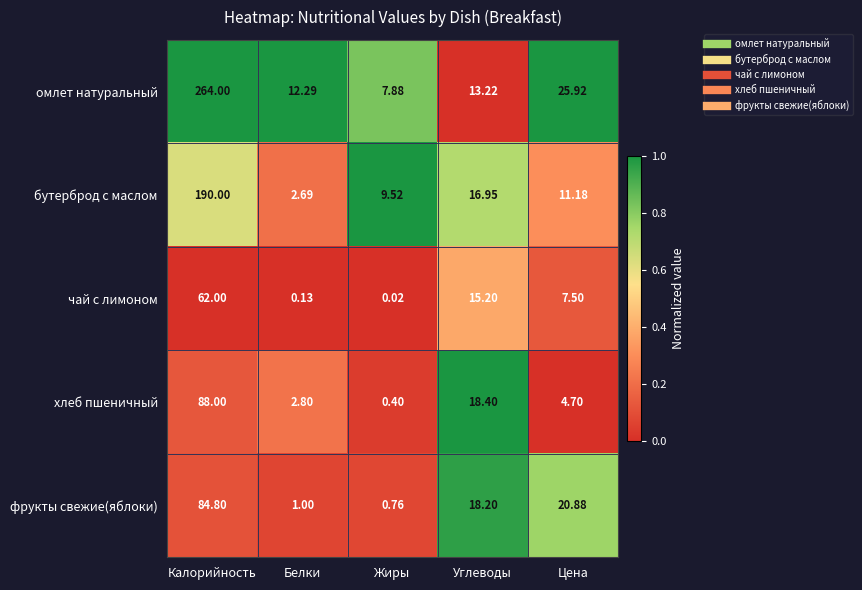

How many data points in хлеб пшеничный are less than 4?

2